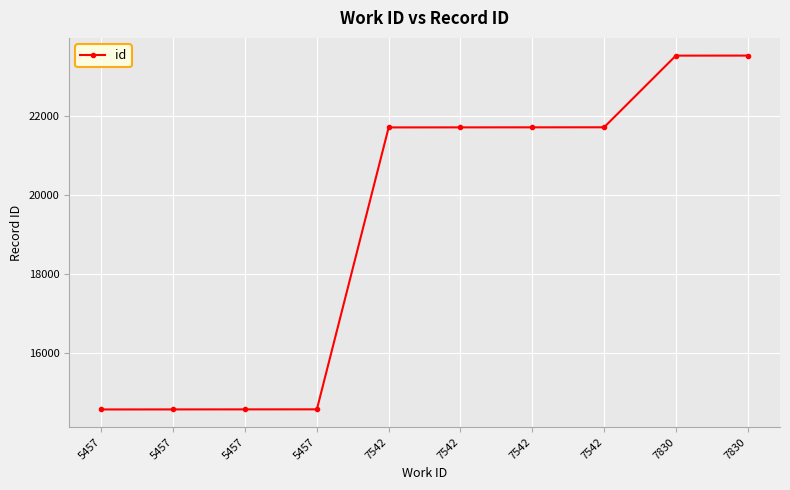

List the labels in order of value, largest first.

7830, 7830, 7542, 7542, 7542, 7542, 5457, 5457, 5457, 5457